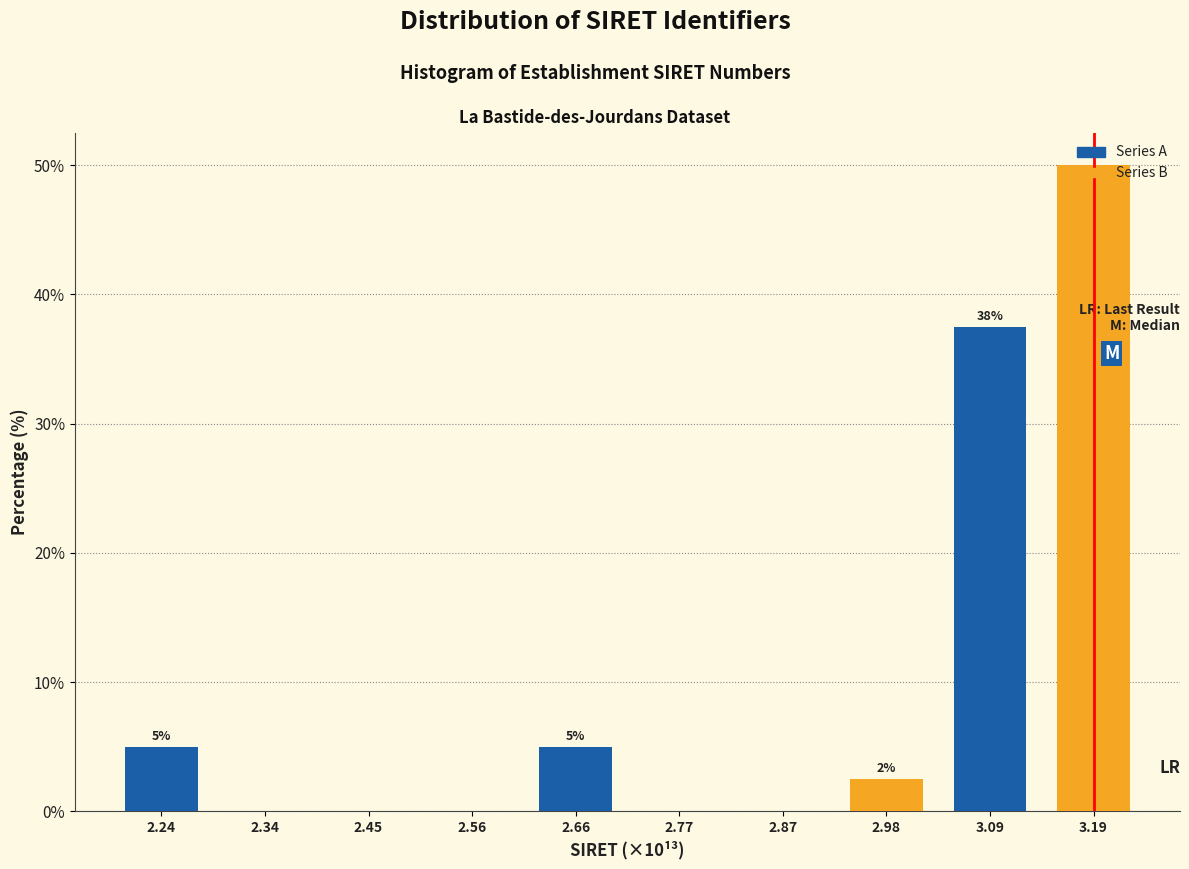

Read the Series A value at 2.24.

5.0